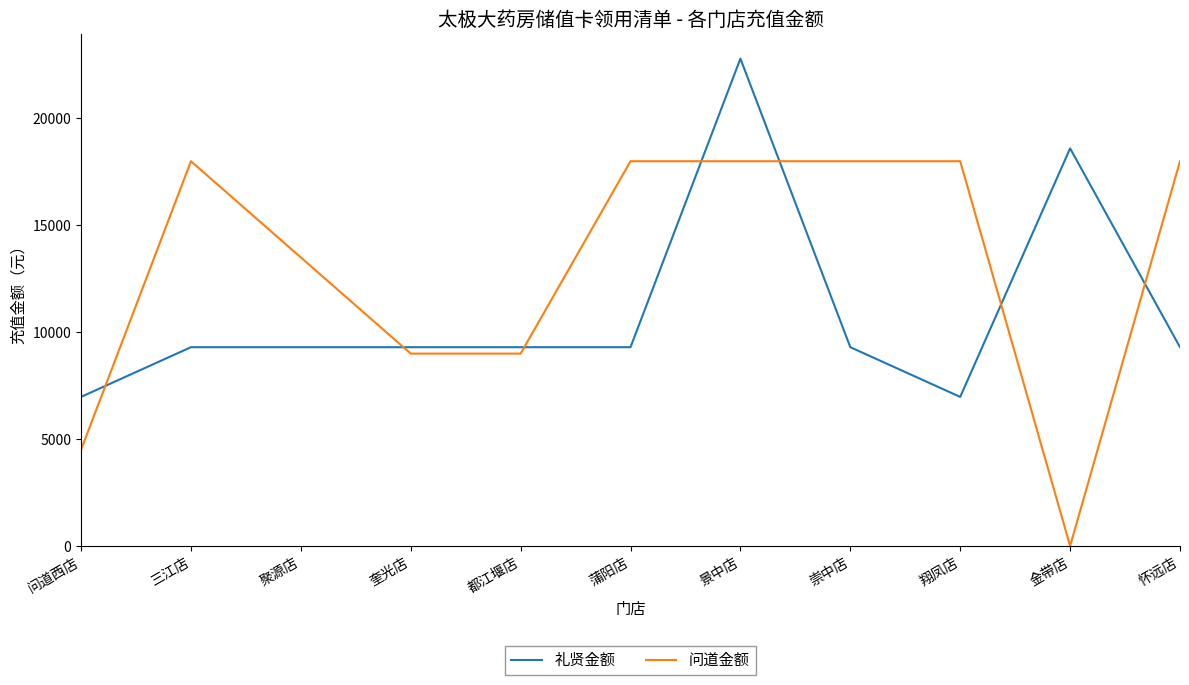

Reading right to left, transcribe all the data shown in this chart.

礼贤金额: 怀远店=9300	金带店=18600	翔凤店=6975	崇中店=9300	景中店=22800	蒲阳店=9300	都江堰店=9300	奎光店=9300	聚源店=9300	三江店=9300	问道西店=6975
问道金额: 怀远店=18000	金带店=0	翔凤店=18000	崇中店=18000	景中店=18000	蒲阳店=18000	都江堰店=9000	奎光店=9000	聚源店=13500	三江店=18000	问道西店=4500